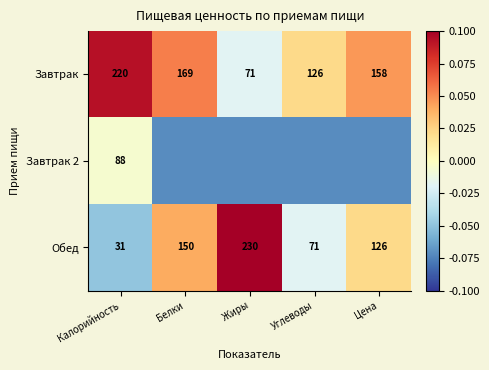

At how many categories does at least one series exceed 0?

5